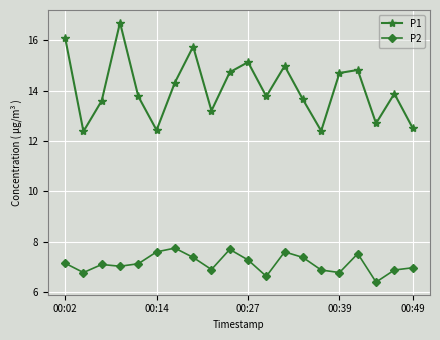

What is the minimum value for P1?

12.4